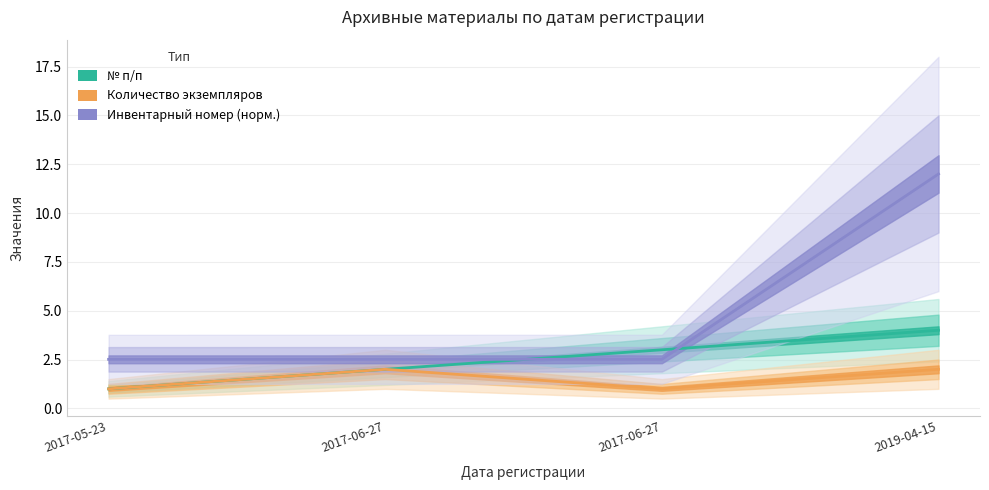

What is the spread (max minus min) of values at 2017-06-27?

0.5